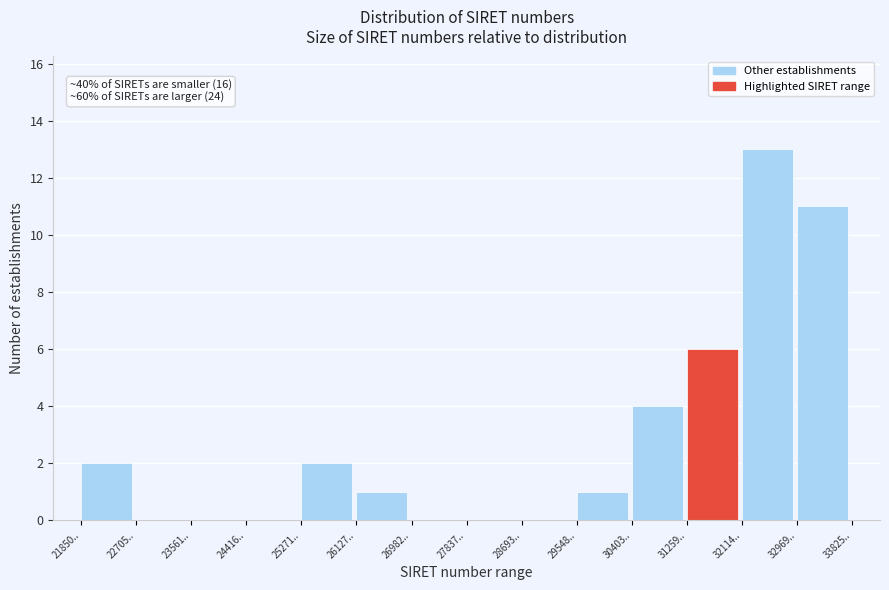

Reading left to right, list all the values displayed in this chart.

21850..=2	22705..=0	23561..=0	24416..=0	25271..=2	26127..=1	26982..=0	27837..=0	28693..=0	29548..=1	30403..=4	31259..=6	32114..=13	32969..=11